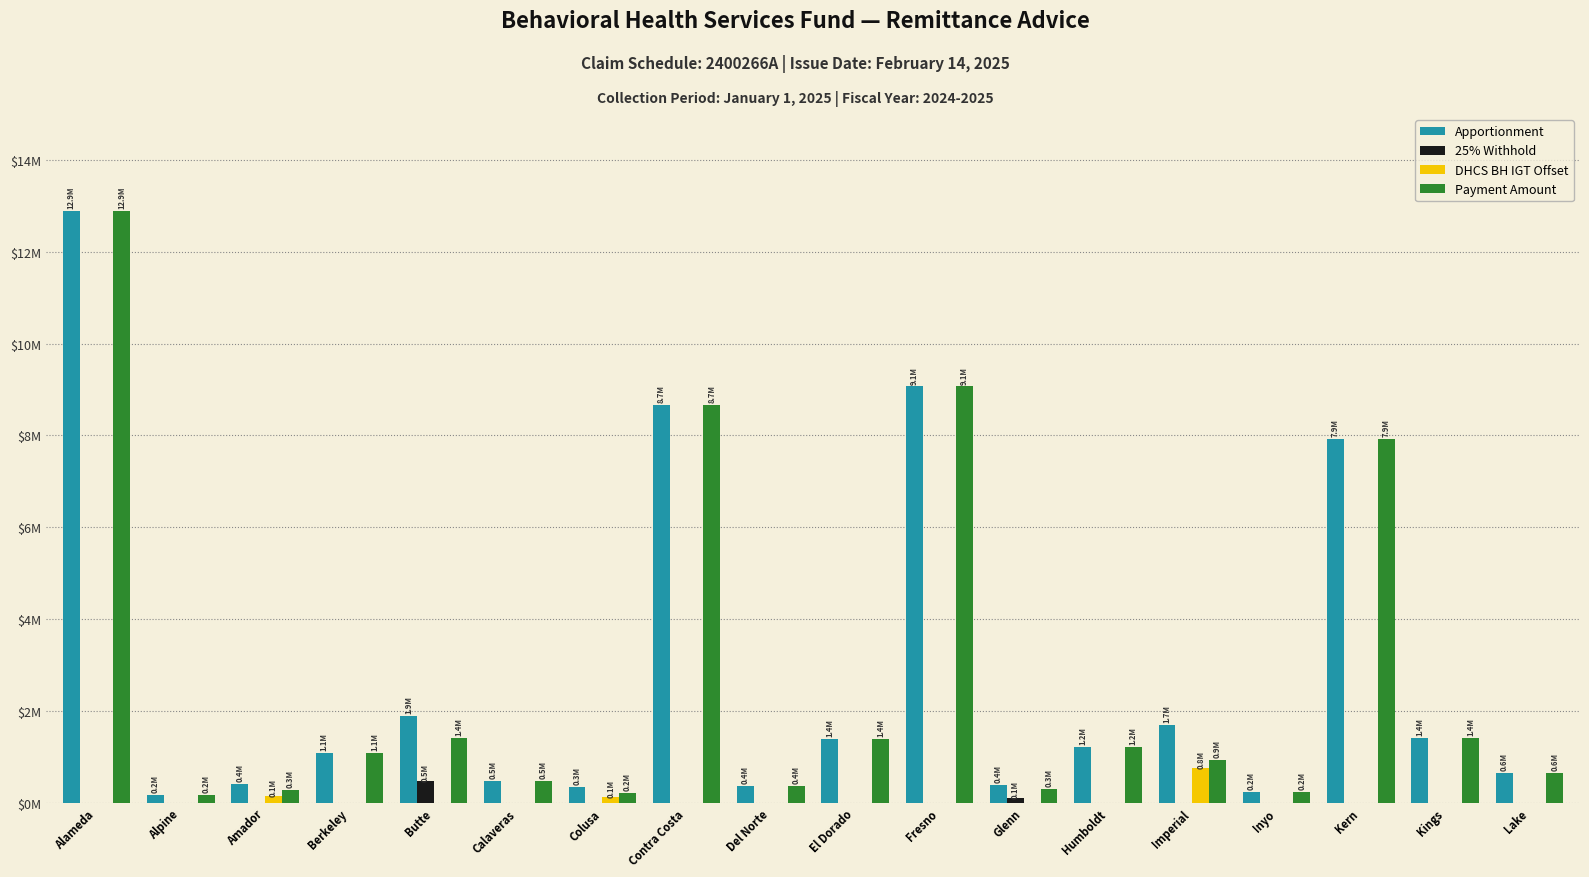

At which category is the sum across all series the highest?

Alameda